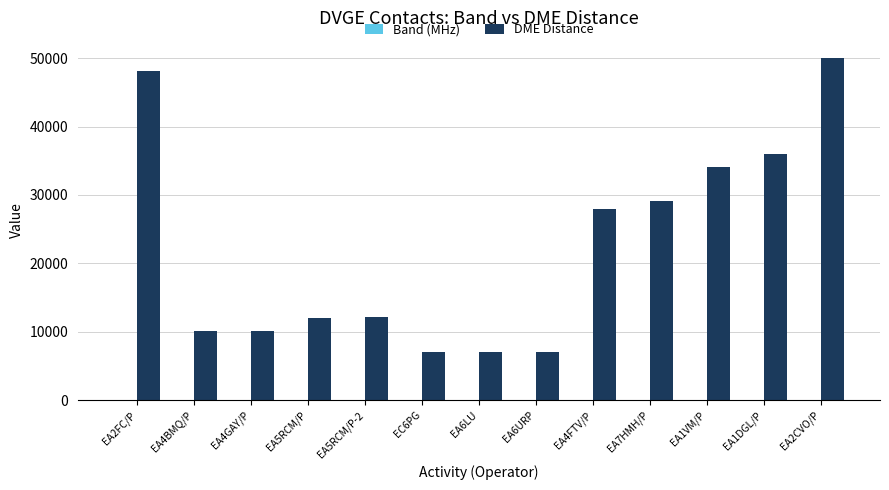

How many groups of bars are there?

13